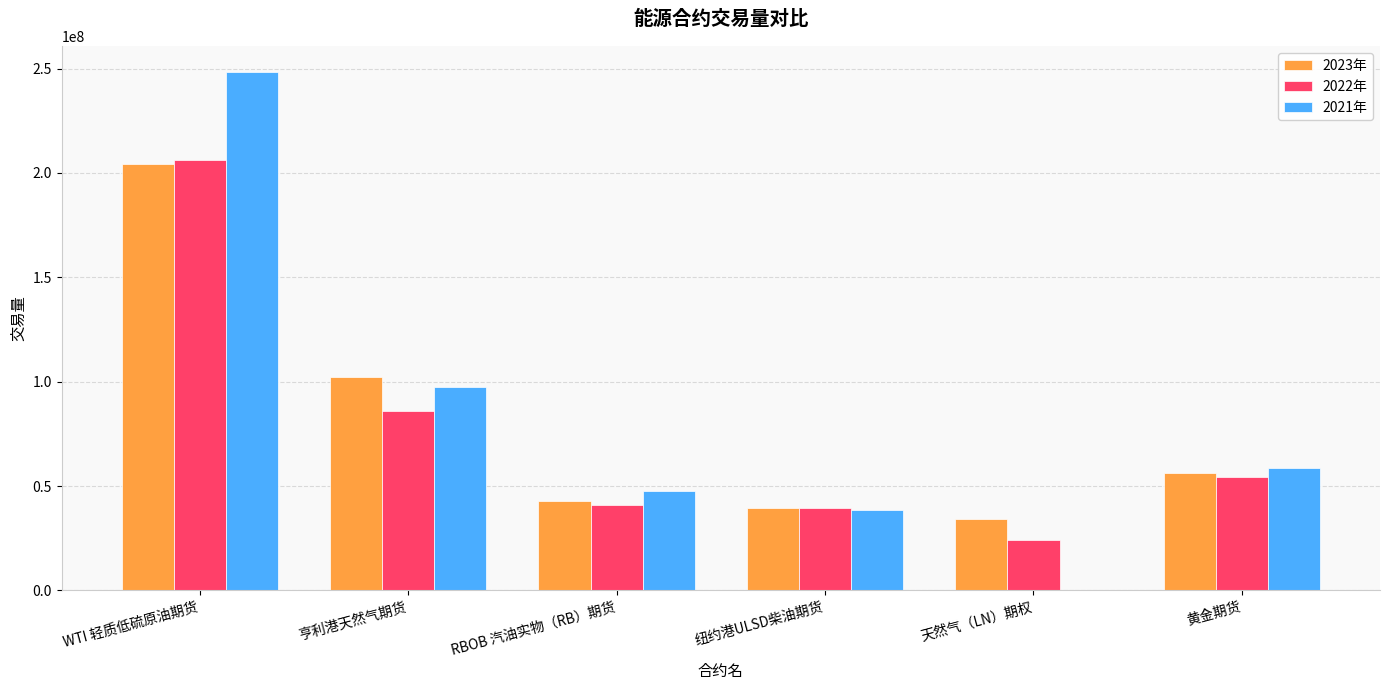

Reading left to right, what are all the values shown in this chart?

2023年: WTI 轻质低硫原油期货=204473362	亨利港天然气期货=102109201	RBOB 汽油实物（RB）期货=42801006	纽约港ULSD柴油期货=39297744	天然气（LN）期权=34218134	黄金期货=56460012
2022年: WTI 轻质低硫原油期货=205997830	亨利港天然气期货=85875540	RBOB 汽油实物（RB）期货=41039130	纽约港ULSD柴油期货=39668782	天然气（LN）期权=23906492	黄金期货=54261767
2021年: WTI 轻质低硫原油期货=248314481	亨利港天然气期货=97588795	RBOB 汽油实物（RB）期货=47837998	纽约港ULSD柴油期货=38711497	天然气（LN）期权=0	黄金期货=58464997